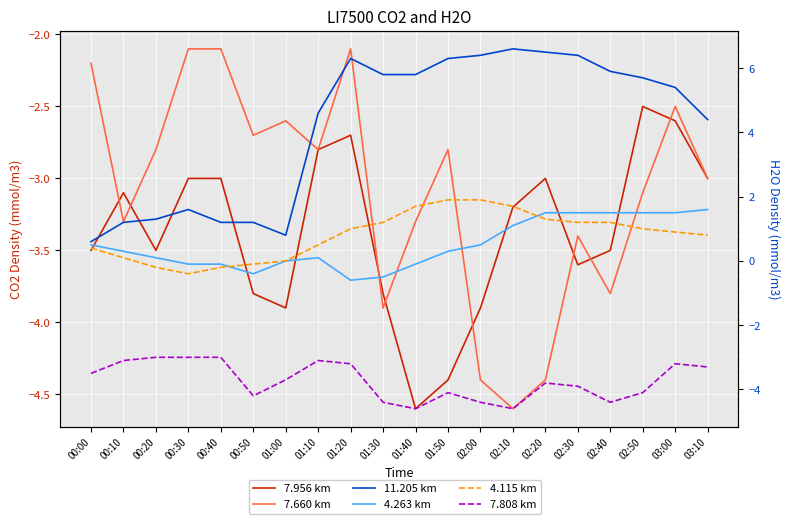

At how many categories does at least one series exceed 4?

13